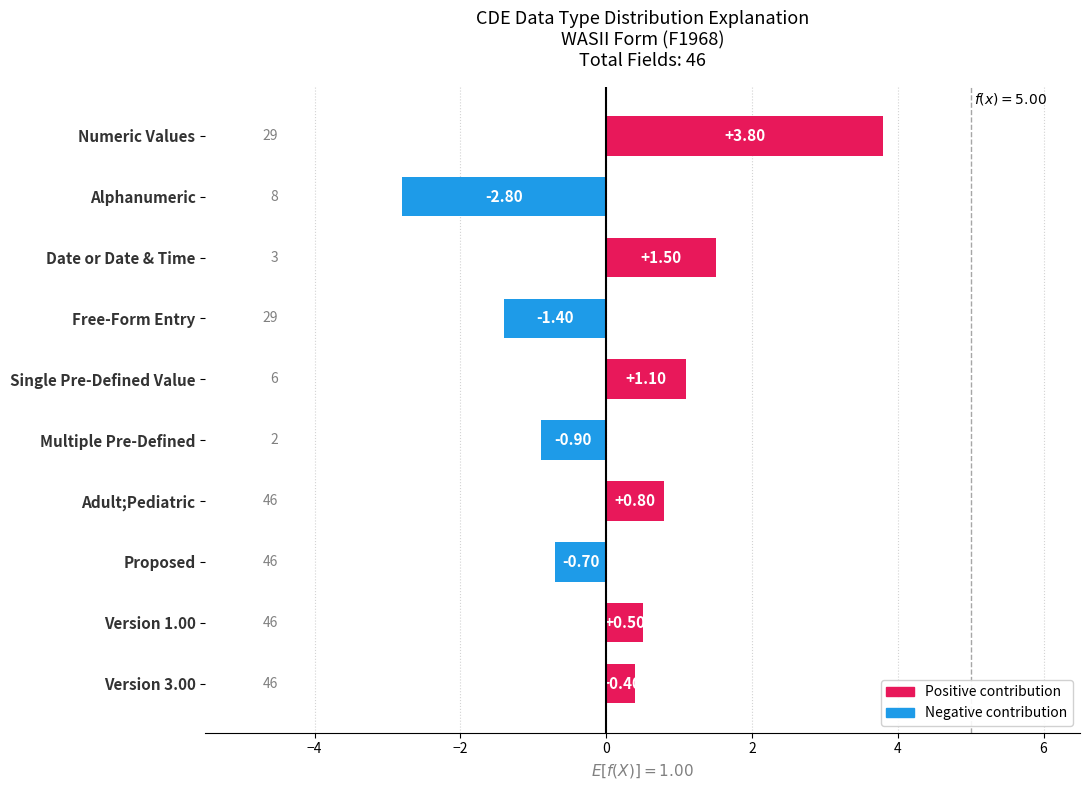

What is the greatest value displayed?

3.8